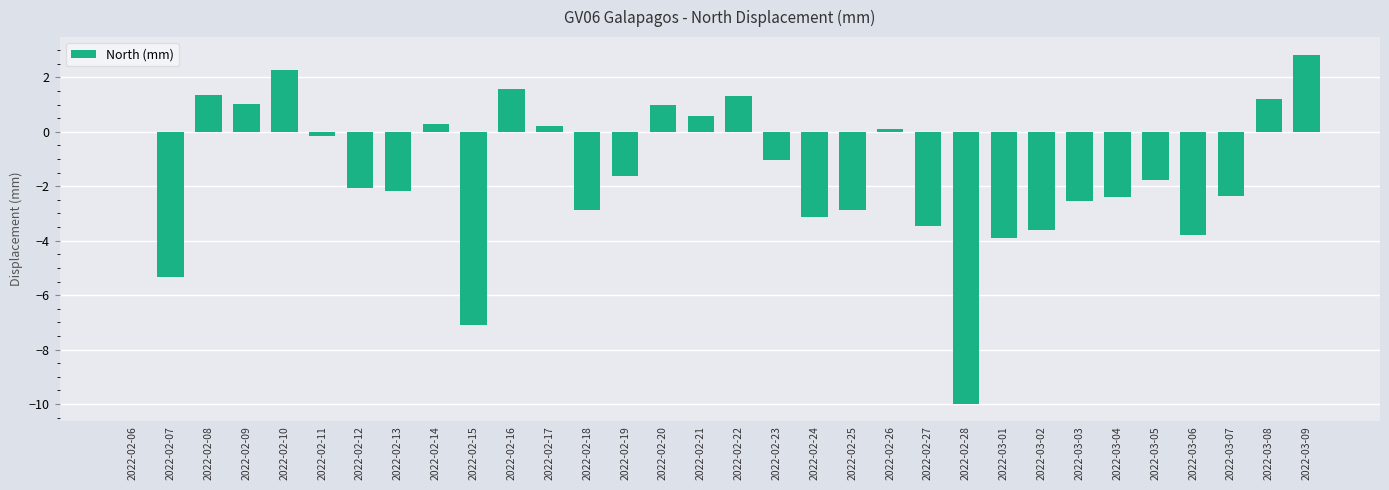

Which category has the highest value across all series?

2022-03-09